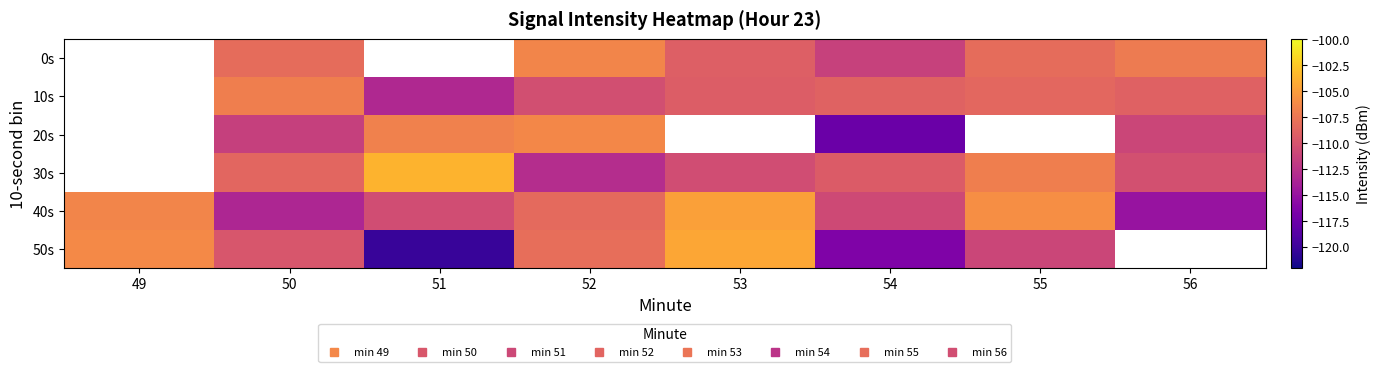

Which category has the highest value in the 50s series?

53